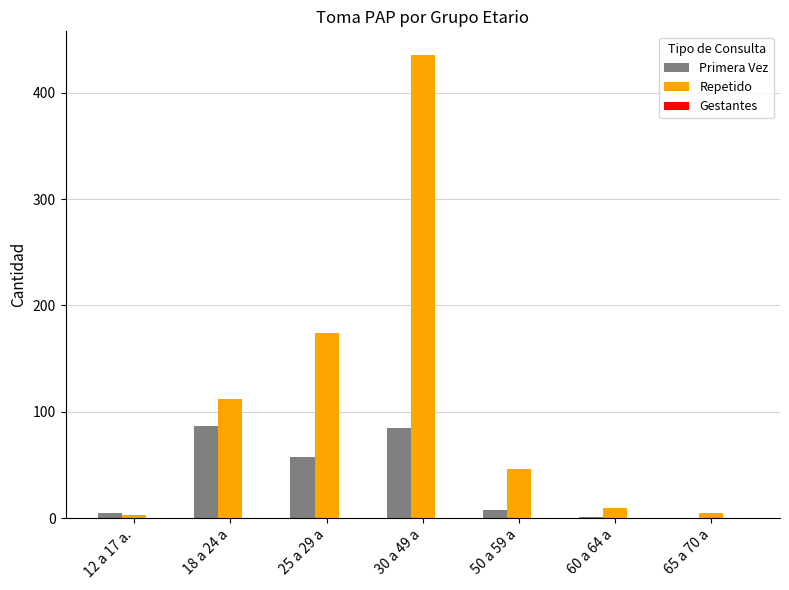

What is the greatest value displayed?

436